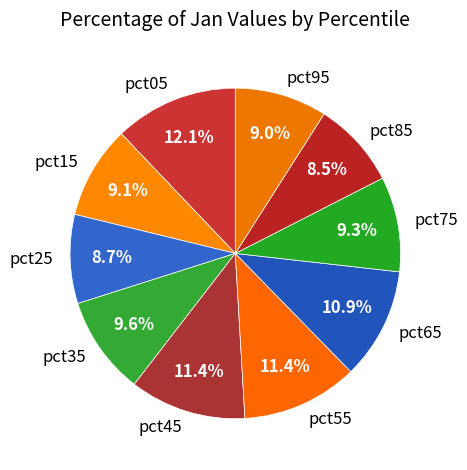

Does any single category account for the majority?

No